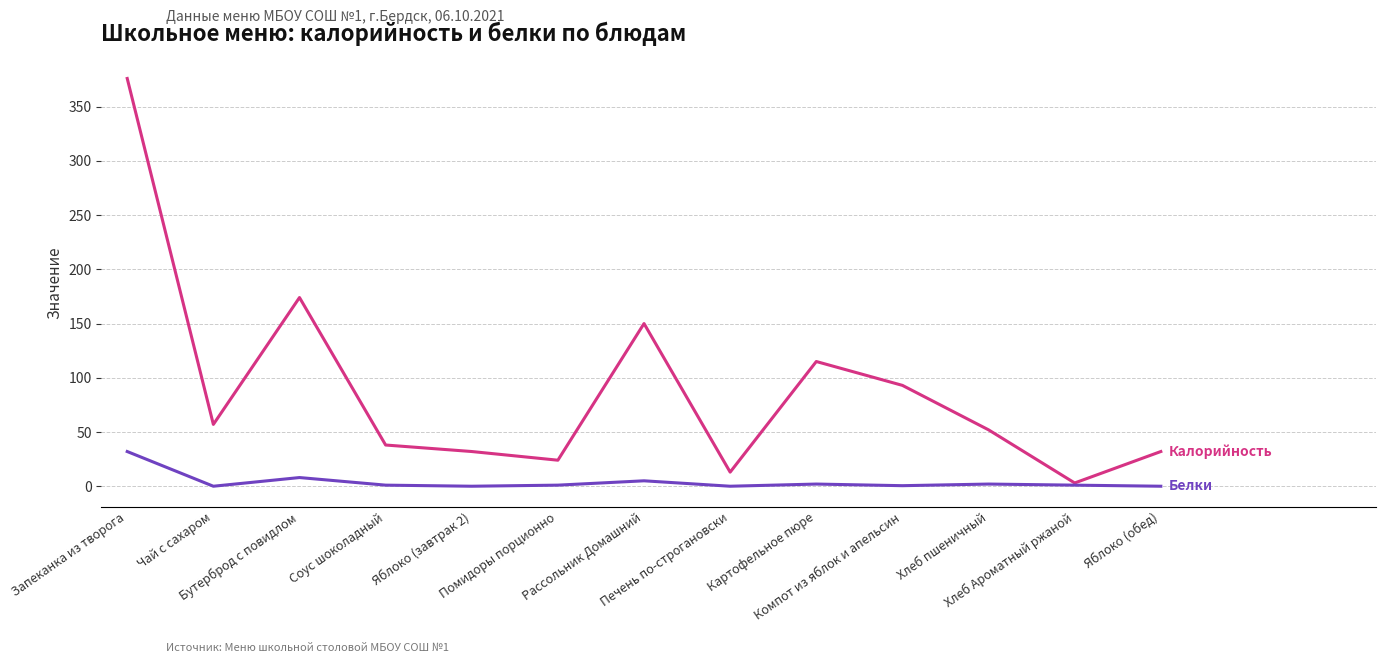

What is the greatest value displayed?

376.0